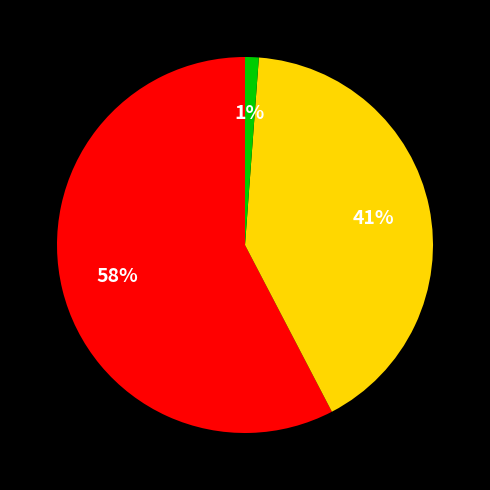

How many slices are in this pie chart?

3